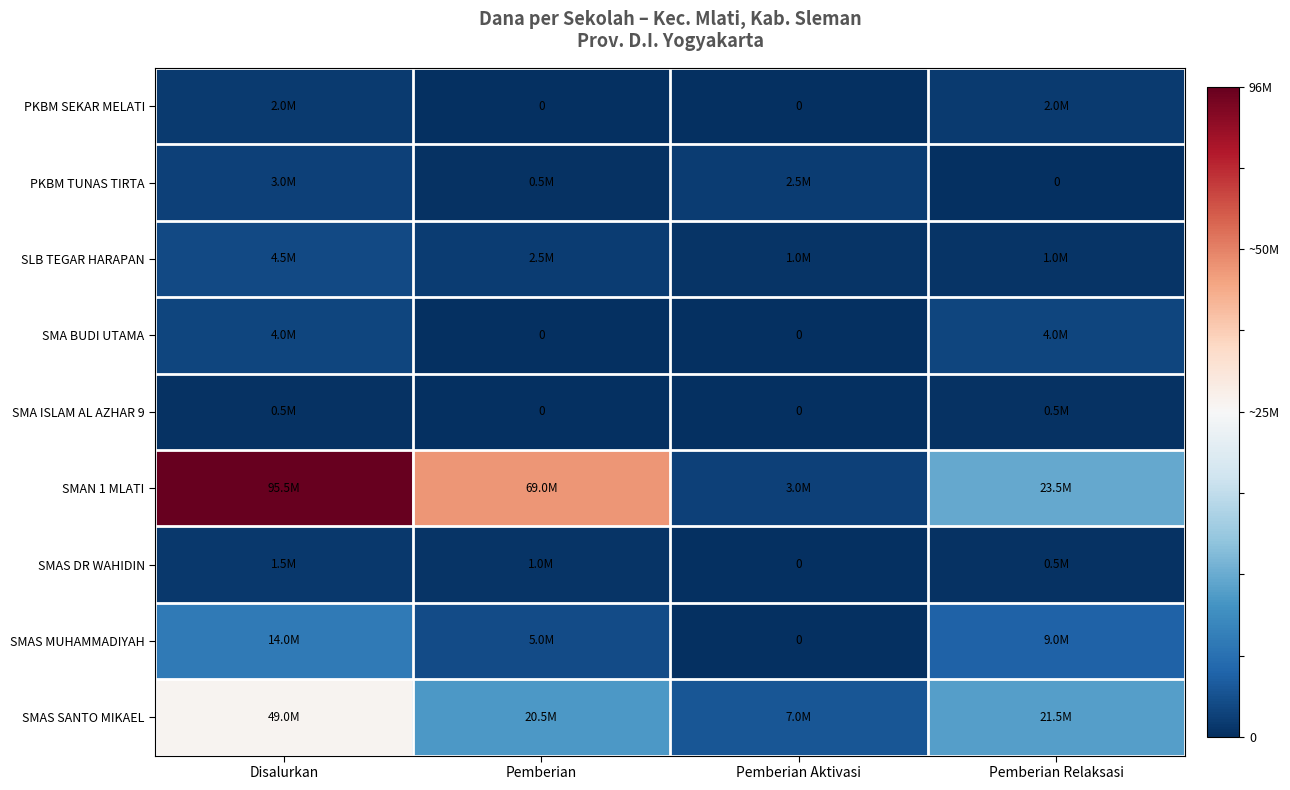

Count the number of data series in this chart.

9